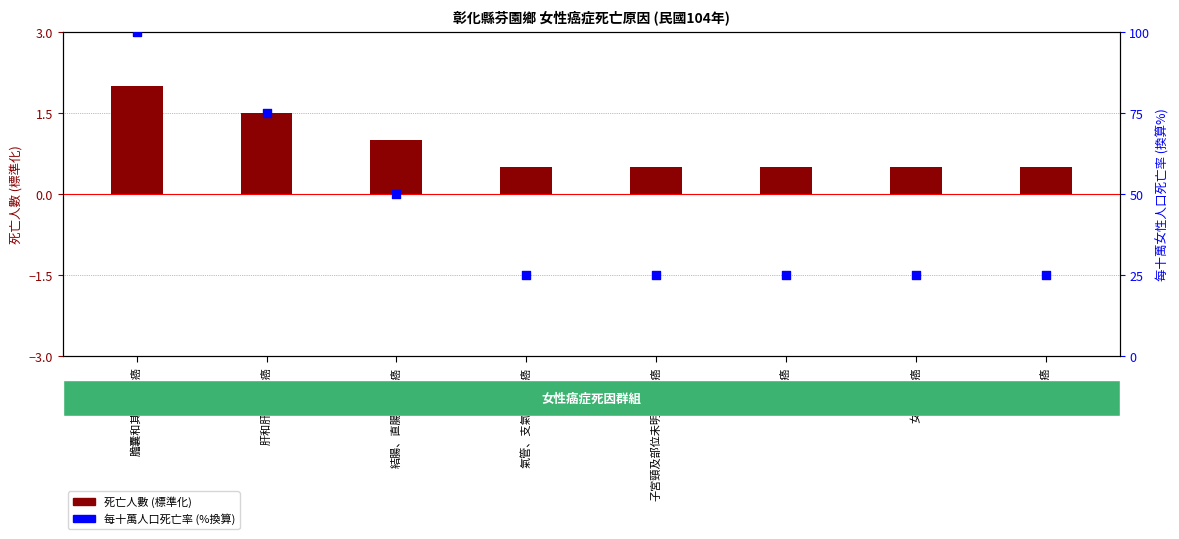

Which series reaches the maximum Y coordinate?

每十萬人口死亡率 (%換算)